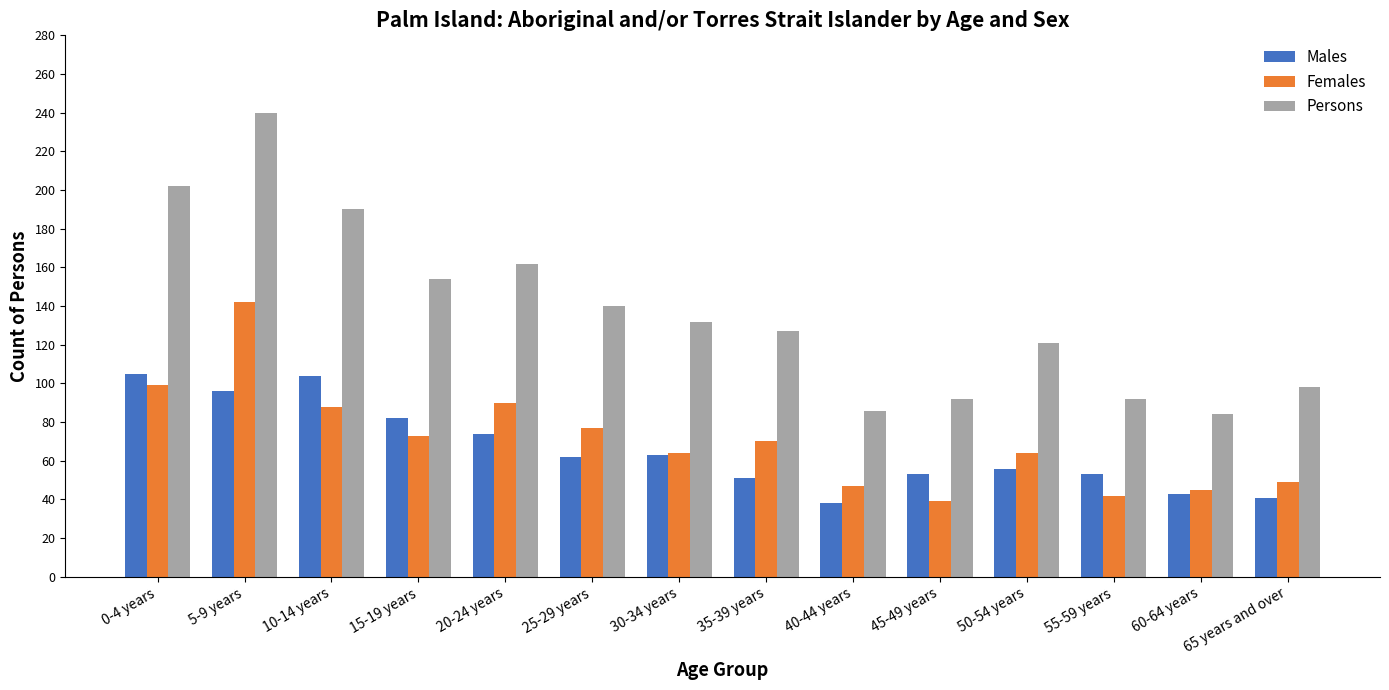

Does the chart contain stacked bars?

No